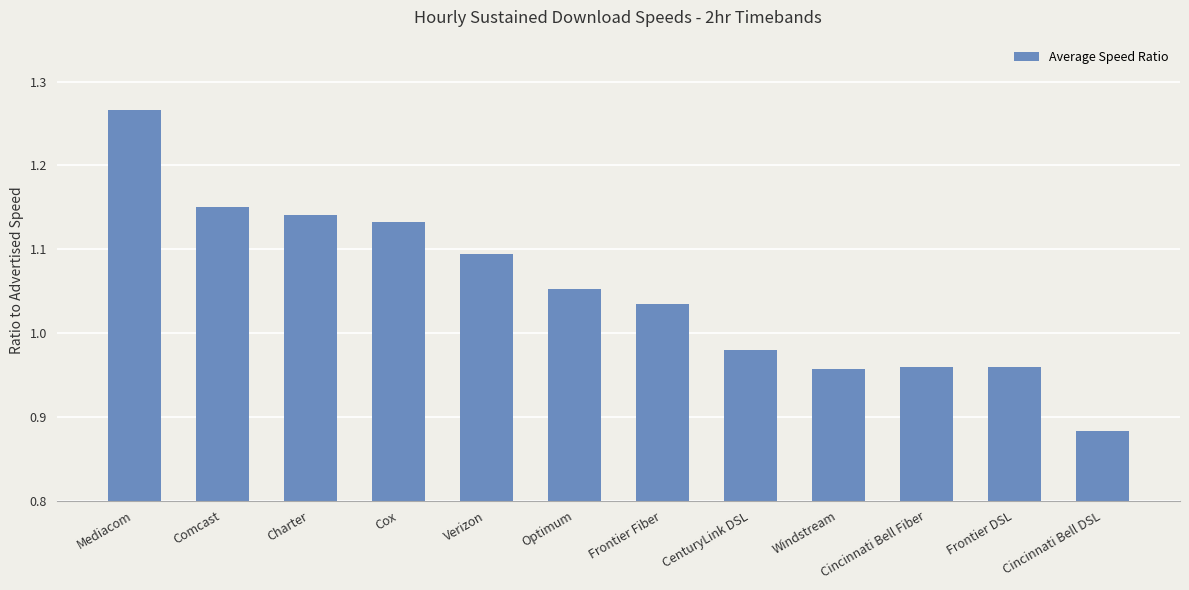

At which category does the chart reach its minimum across all series?

Cincinnati Bell DSL